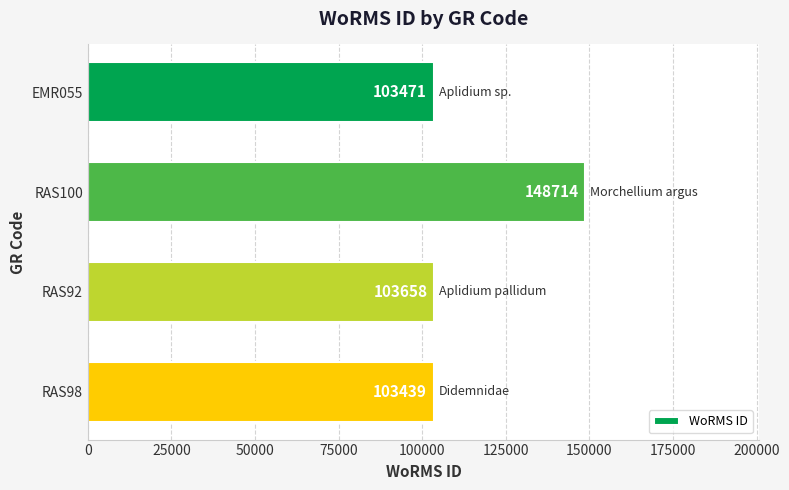

Reading top to bottom, extract all data points from this chart.

EMR055=103471	RAS100=148714	RAS92=103658	RAS98=103439